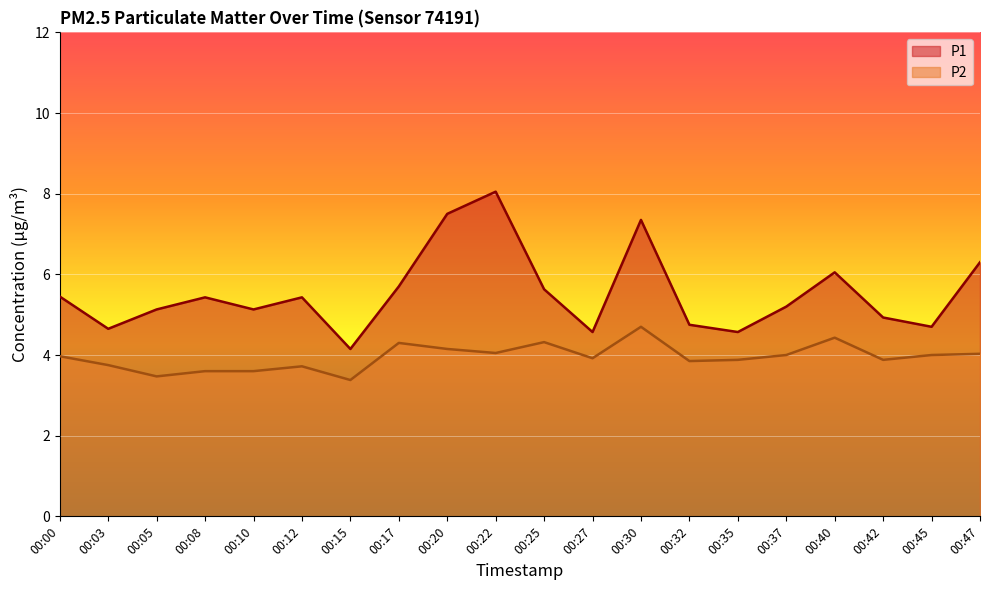

List the series in order of their overall mean, highest first.

P1, P2